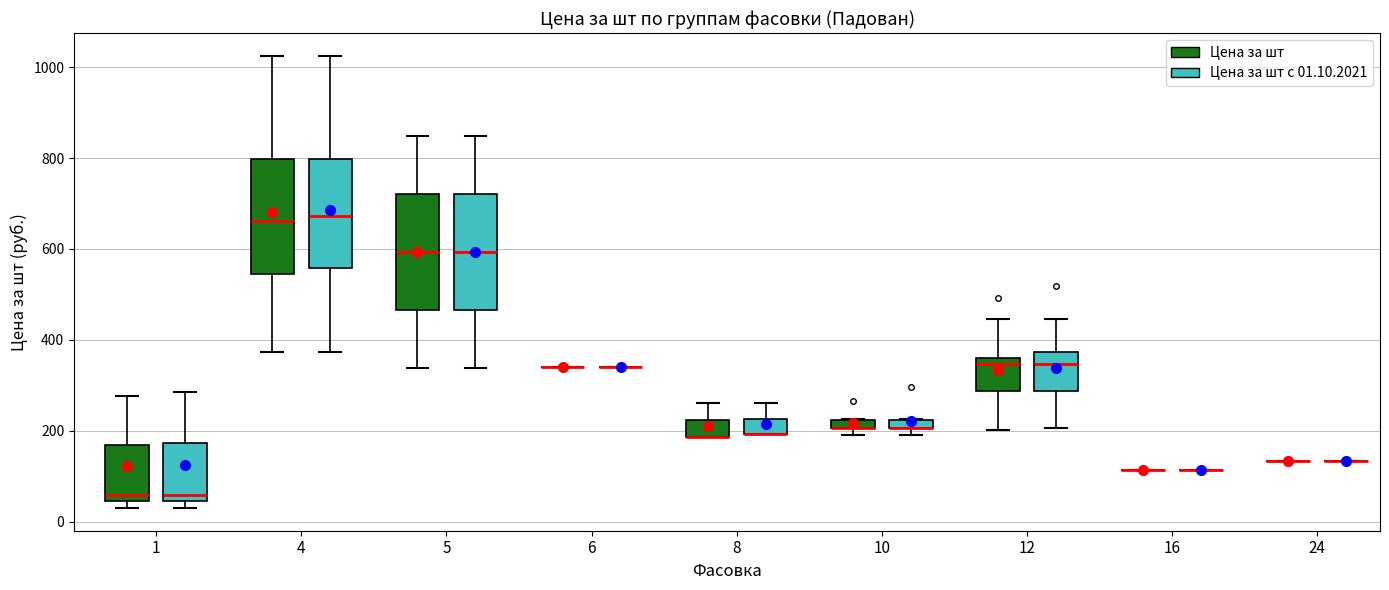

Where does the lower whisker of the box for 4 (Цена за шт) end on the y-axis? The values are not printed on the chart, so give them approximately, as read against the axis.

380